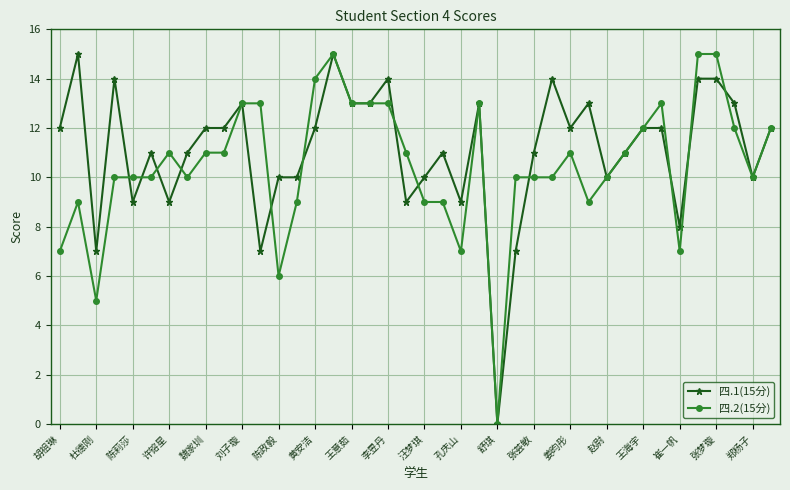

Rank the series by their average value, from lowest to highest.

四.2(15分), 四.1(15分)